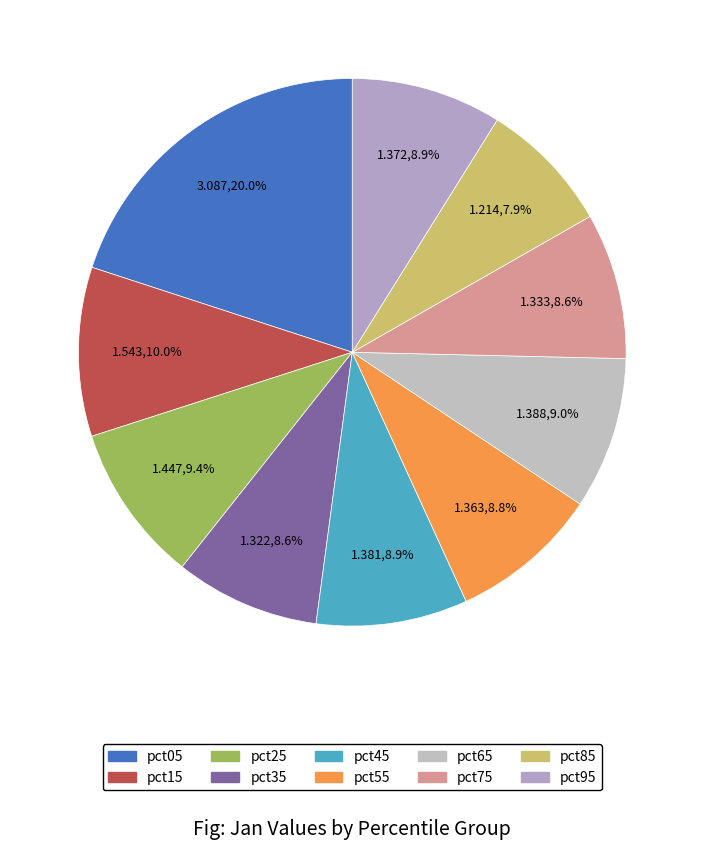

Count the number of slices in the pie.

10